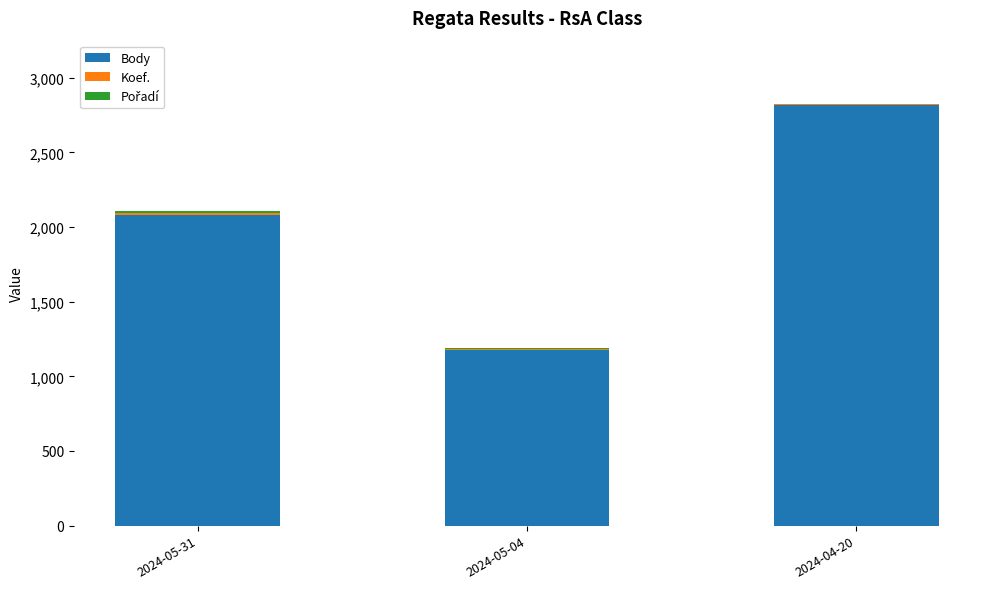

What is the label of the 3rd bar from the right?

2024-05-31